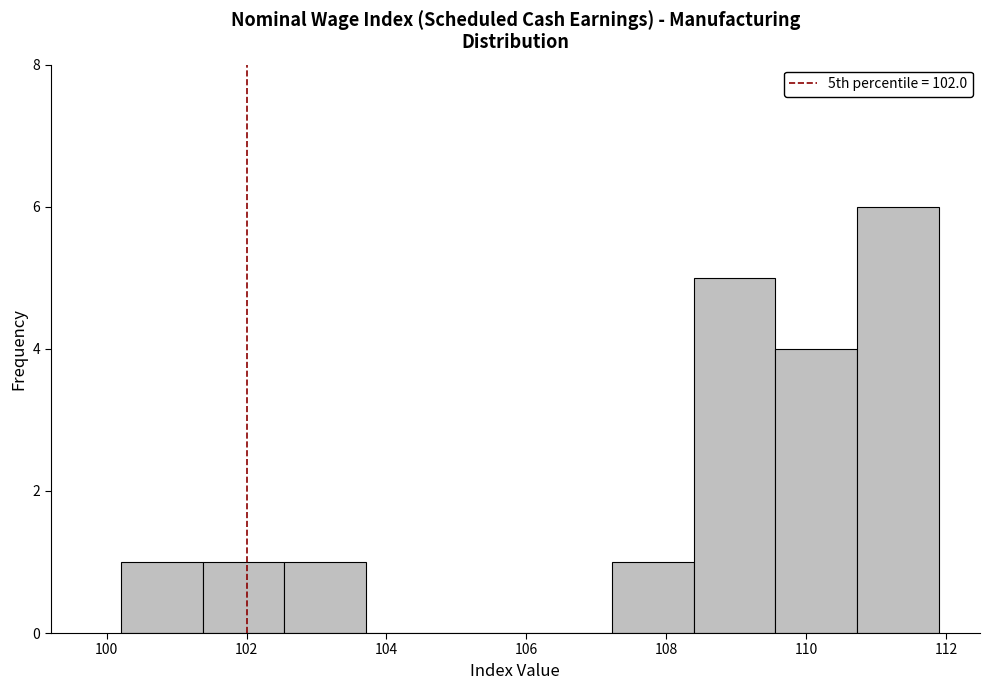

Over which range of the x-axis is the bar tallest?

110.8 to 112.0